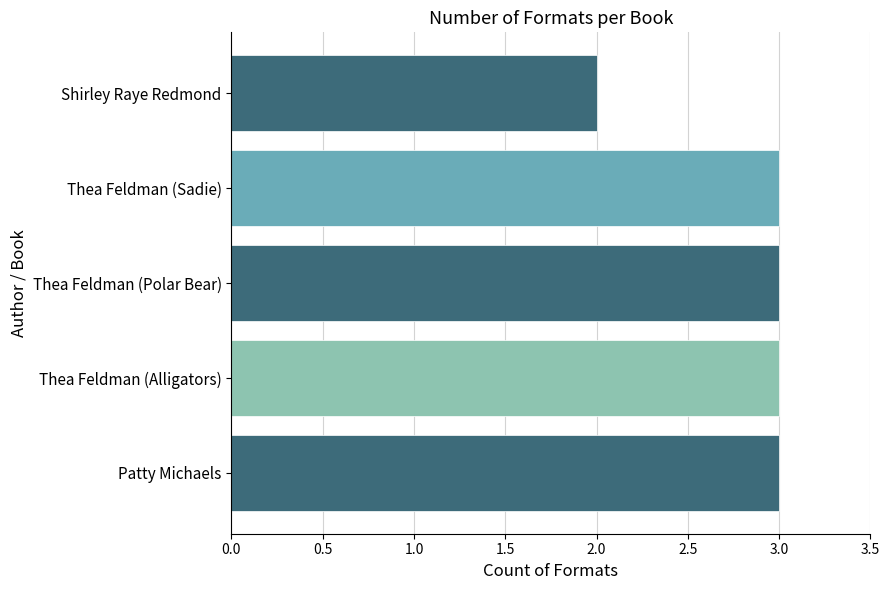

Where is the data nearest to the value 2?

Shirley Raye Redmond